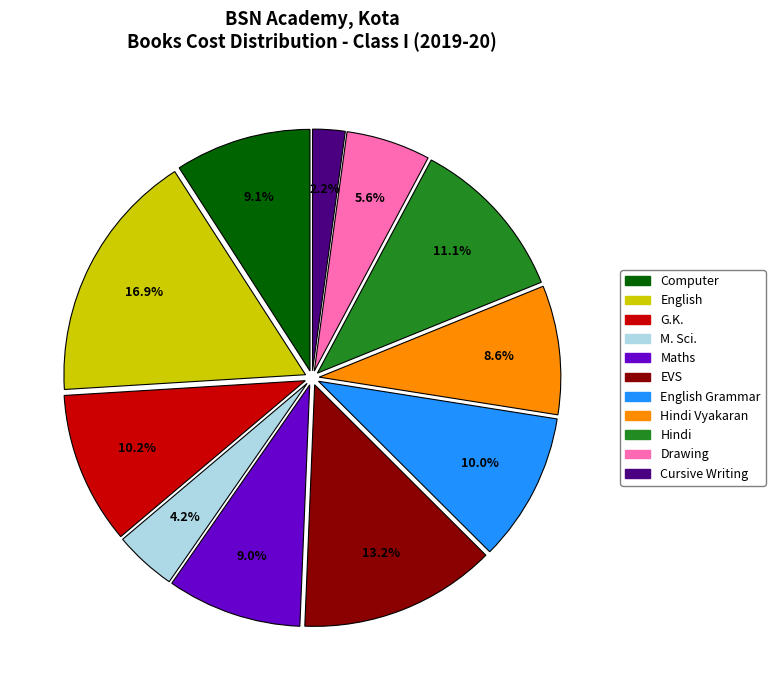

Does any single category account for the majority?

No